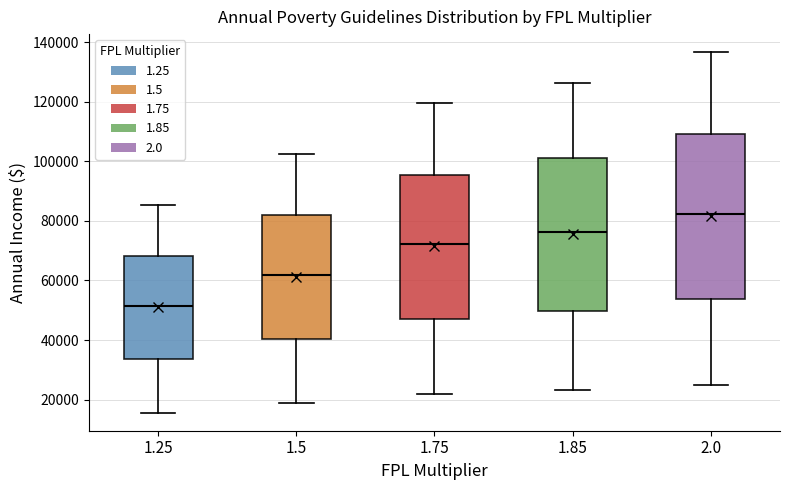

Reading left to right, read every box against the y-axis: the position of its median line, the range the box covers, and the ends of its whiskers. The values are not printed on the chart, so give them approximately, as read against the axis.

1.25: median 52000, box 34000 to 68000, whiskers 16000 to 86000
1.5: median 62000, box 40000 to 82000, whiskers 18000 to 102000
1.75: median 72000, box 46000 to 96000, whiskers 22000 to 120000
1.85: median 76000, box 50000 to 100000, whiskers 24000 to 126000
2.0: median 82000, box 54000 to 110000, whiskers 24000 to 136000